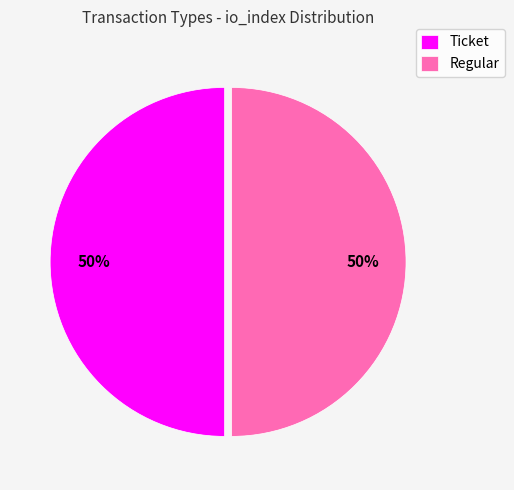

The Ticket slice represents 50% of the pie. True or false?

True